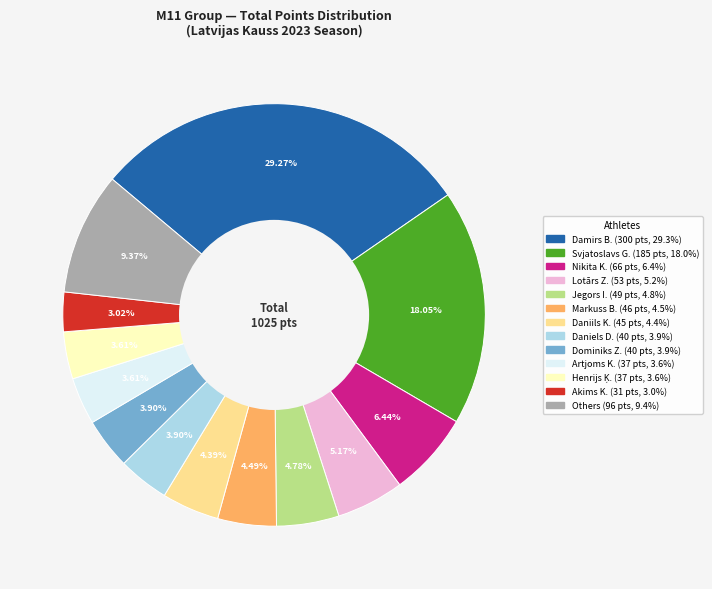

Does any single category account for the majority?

No